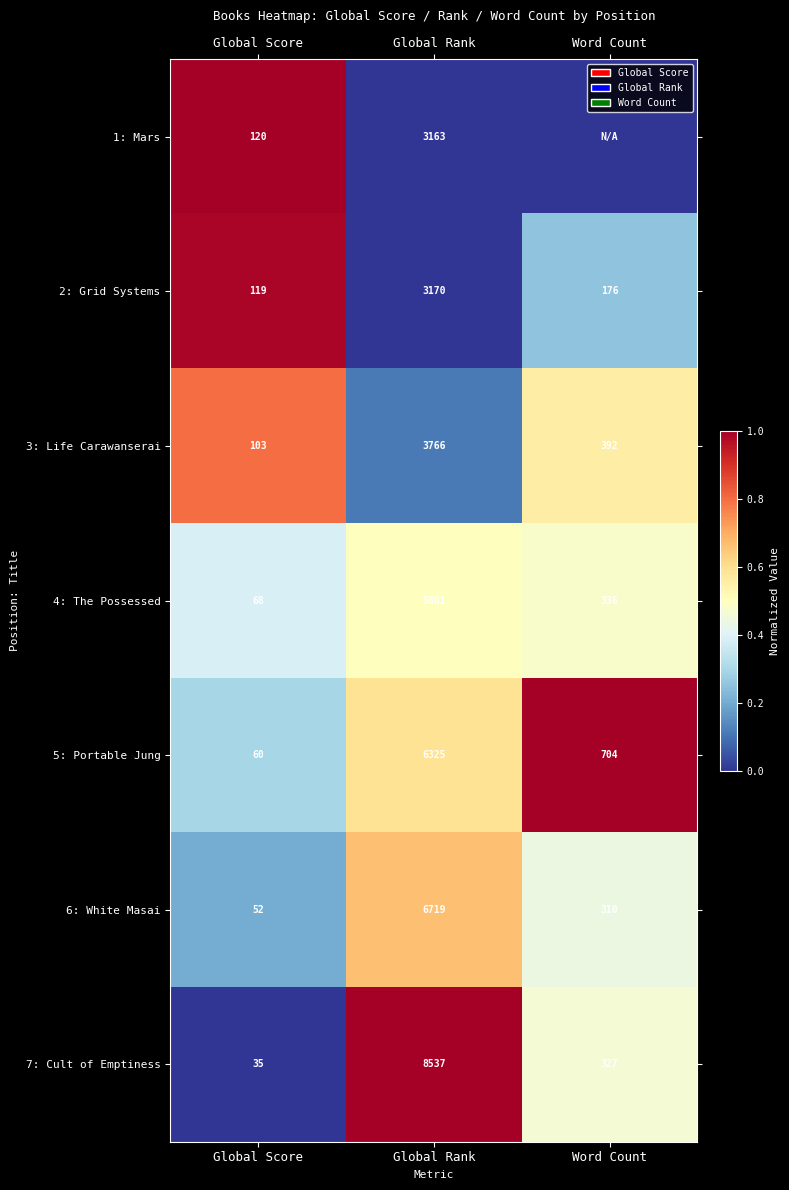

How many categories are shown in the chart?

3